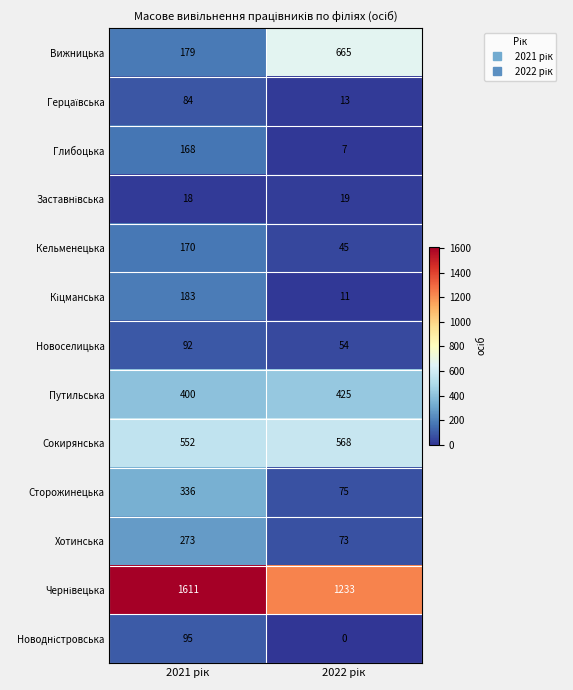

Which series has the largest range (max minus min)?

Вижницька